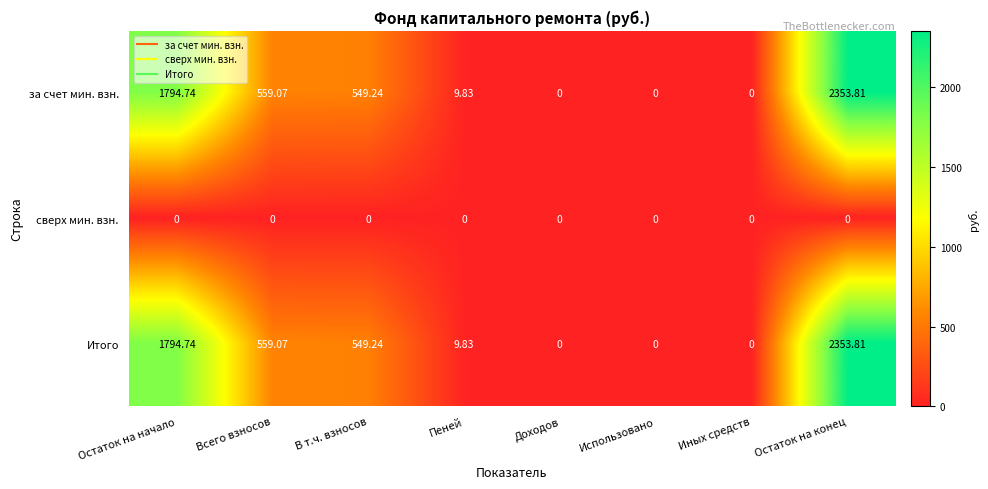

At which label does Итого reach its peak?

Остаток на конец